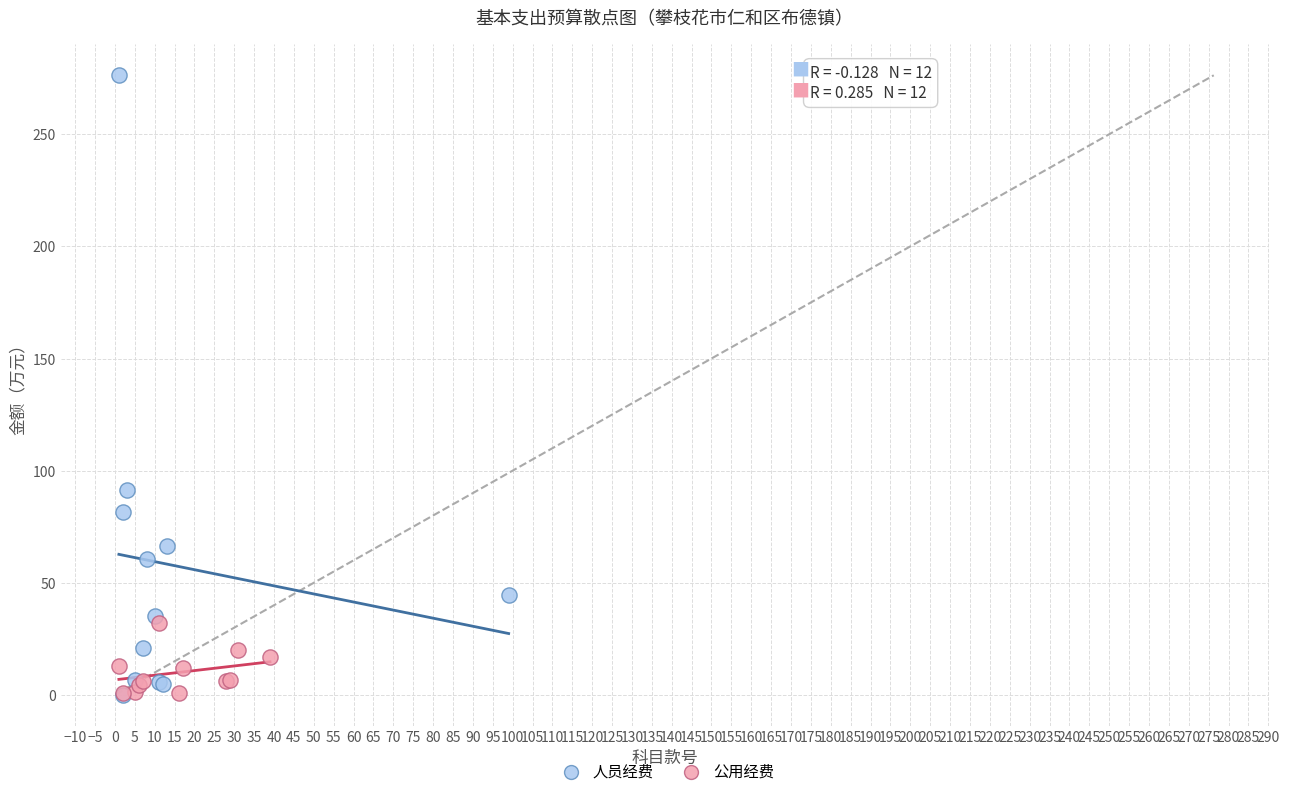

Which series has the largest Y range (max minus min)?

人员经费